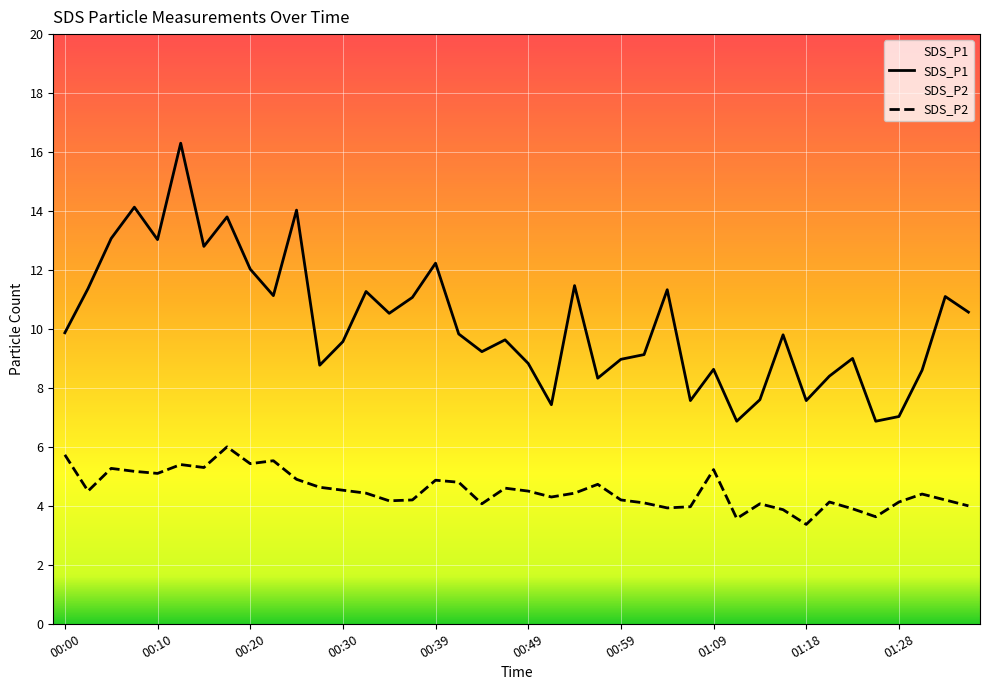

Where does the SDS_P2 series first go above 4?

00:00